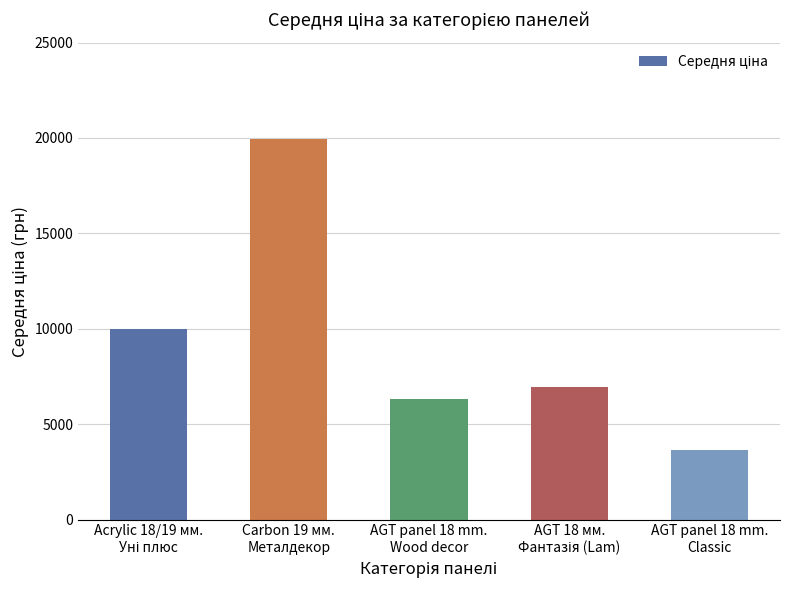

What is the maximum value shown in the chart?

19964.2